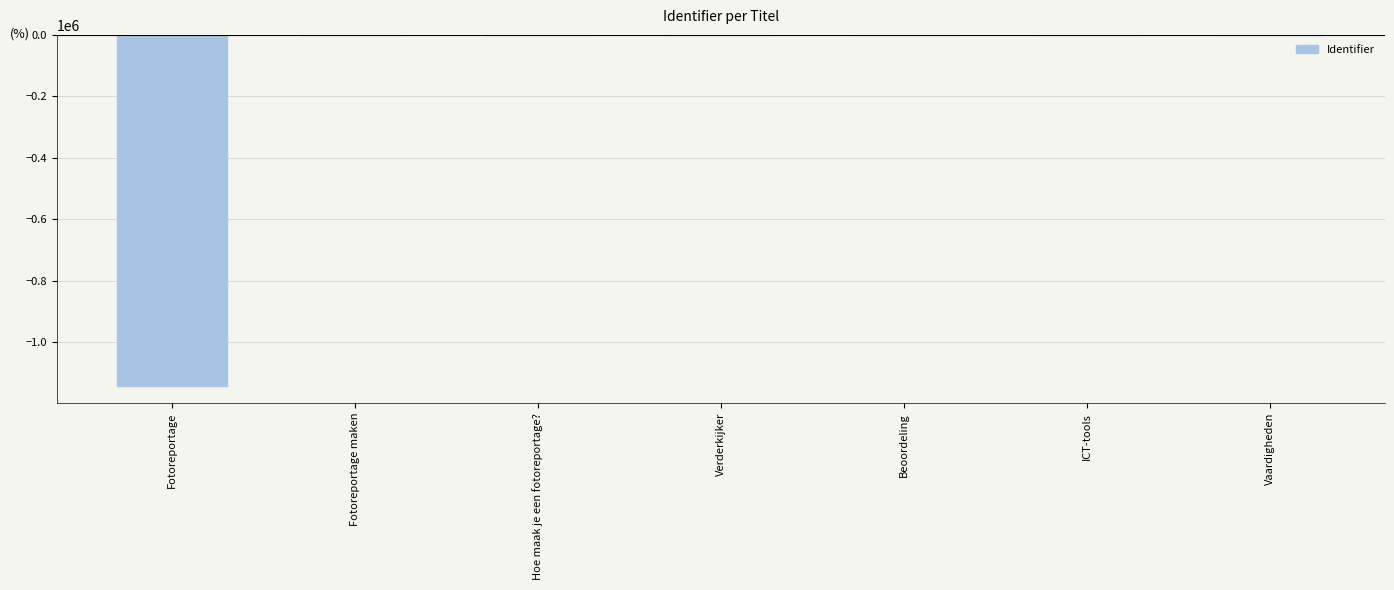

What is the sum of all values?

-1140791.3